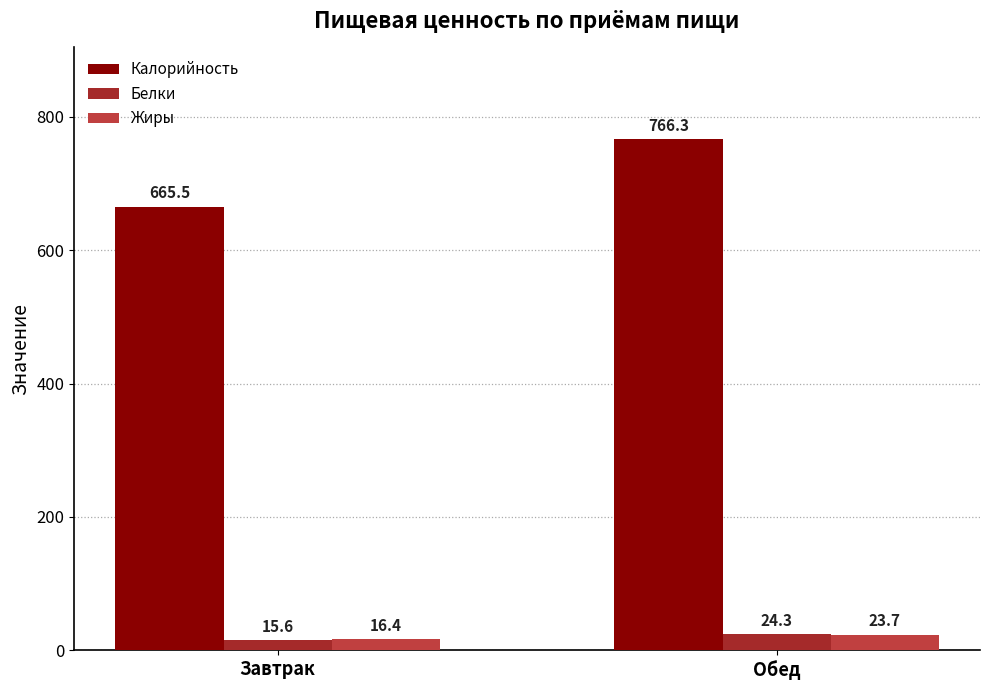

Reading left to right, what are all the values shown in this chart?

Калорийность: 665.5	766.3
Белки: 15.6	24.3
Жиры: 16.4	23.7